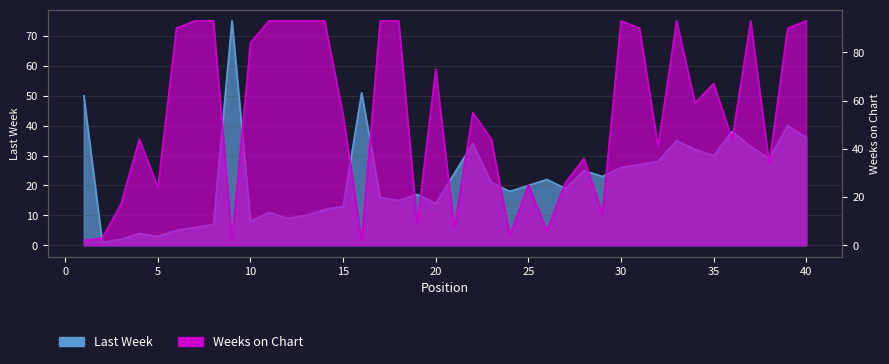

What is the spread (max minus min) of values at 2?

2